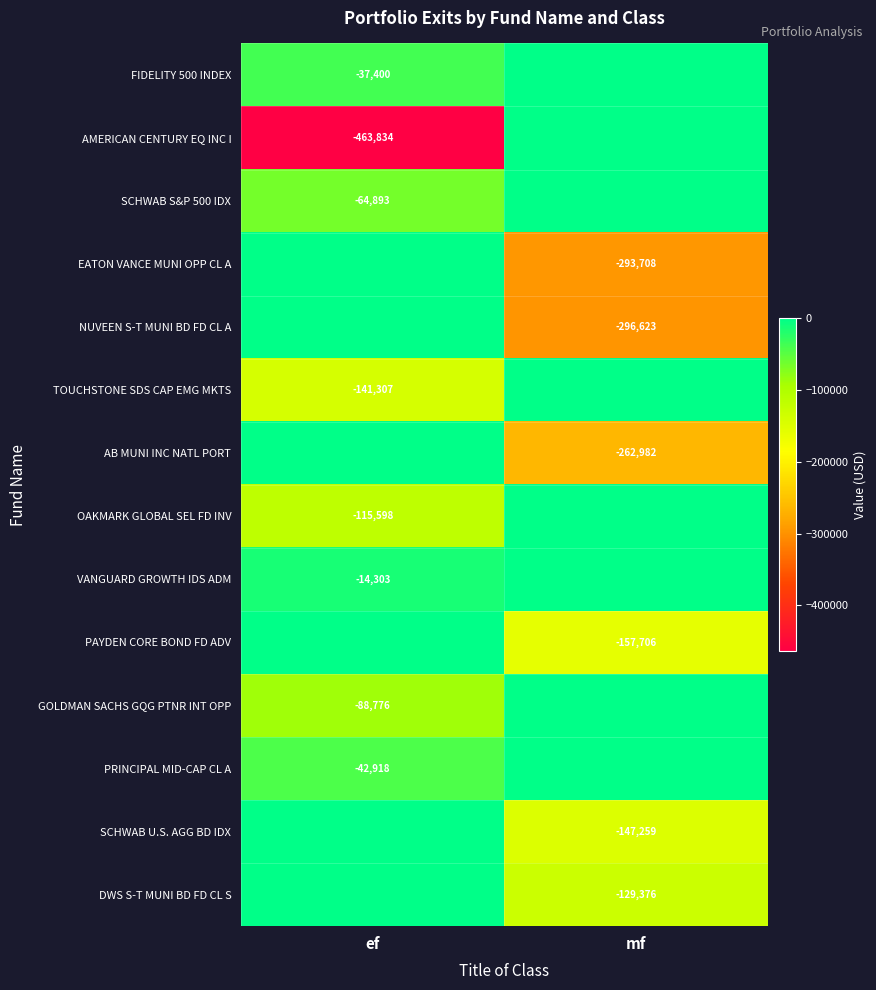

Is the value of SCHWAB S&P 500 IDX at ef greater than the value of NUVEEN S-T MUNI BD FD CL A at mf?

Yes